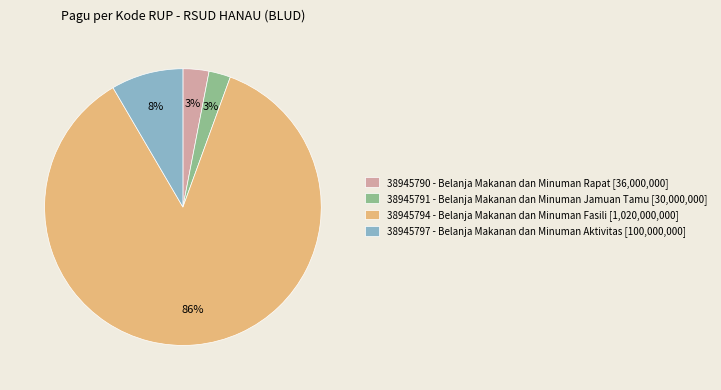

Which category has the biggest portion of the pie?

38945794